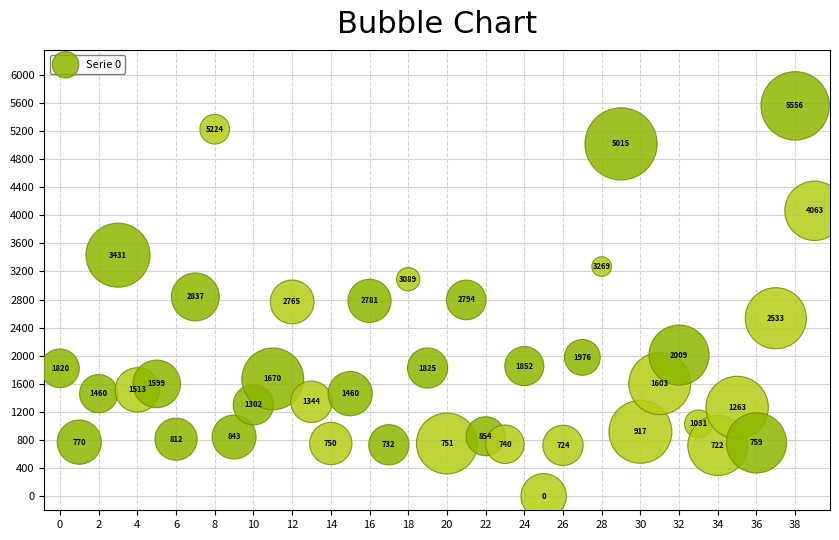

What Y value in the scatter plot is closest to 2778?

2781